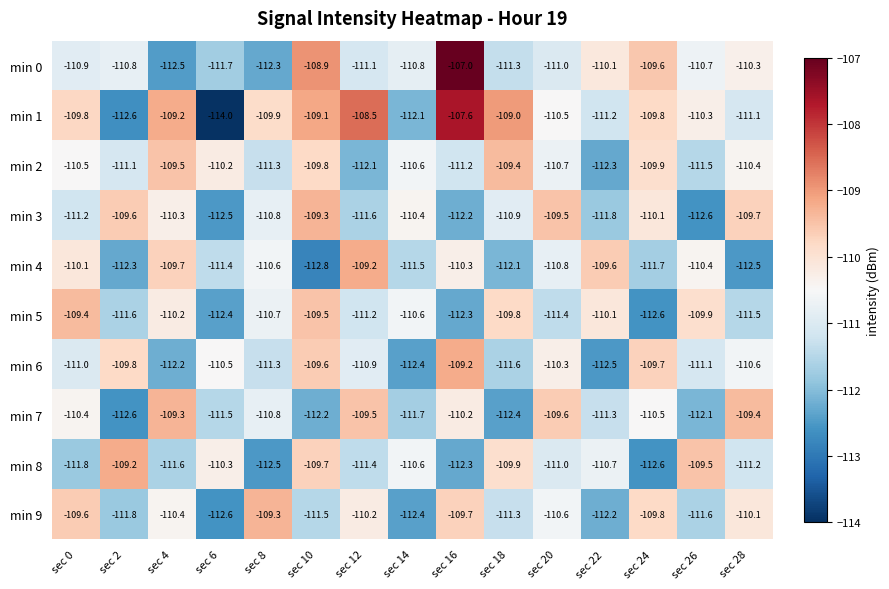

At which category is the sum across all series the highest?

sec 16